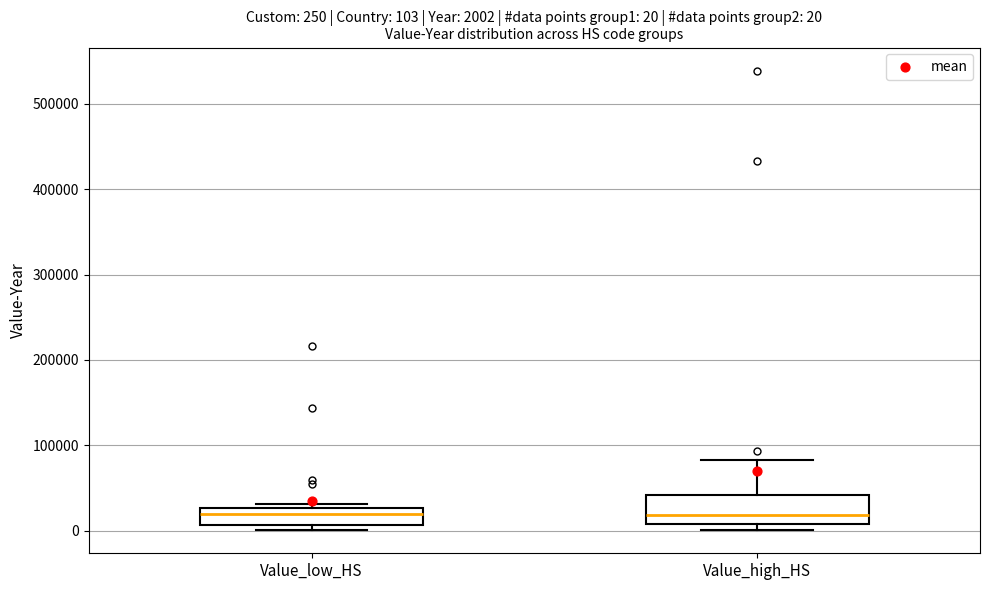

Which box is the tallest, from its lower edge to its upper edge?

Value_high_HS